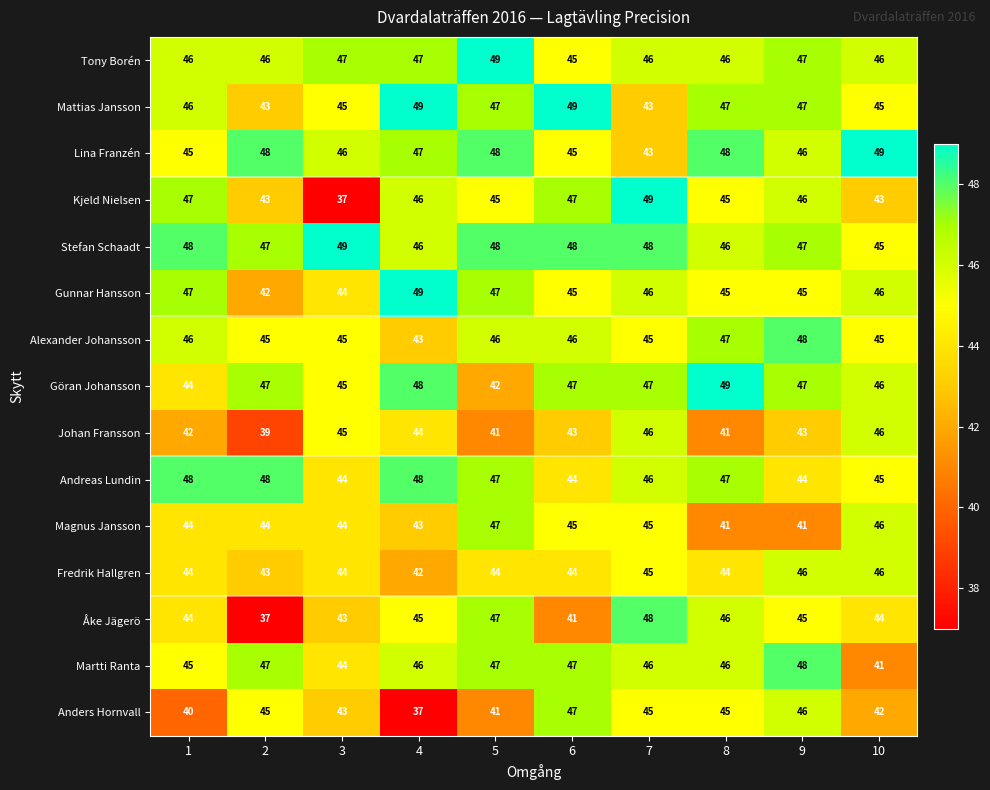

Between 4 and 6, which series saw the biggest shift?

Anders Hornvall